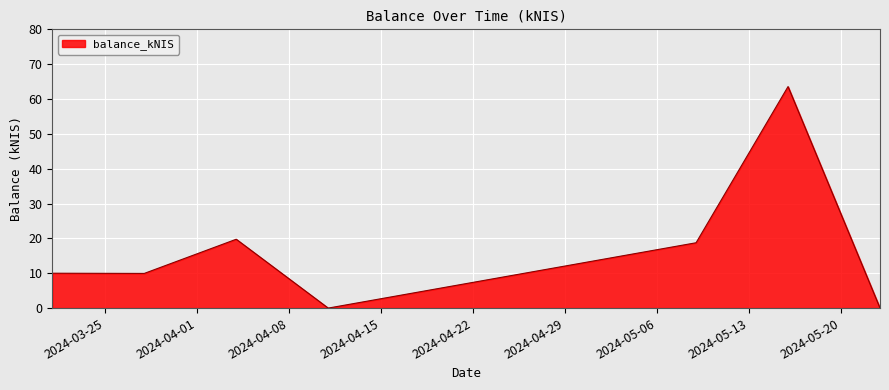

True or false: there are more than 0 points higher than both neighbors.

True